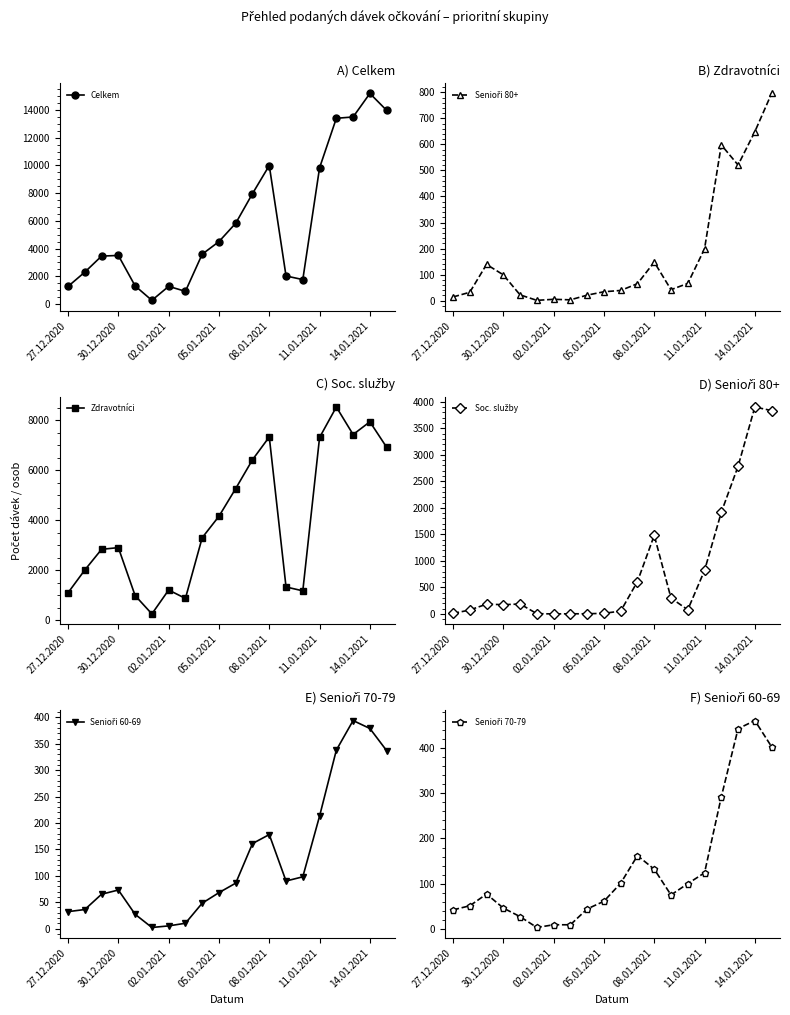

What is the maximum value for Celkem?

15202